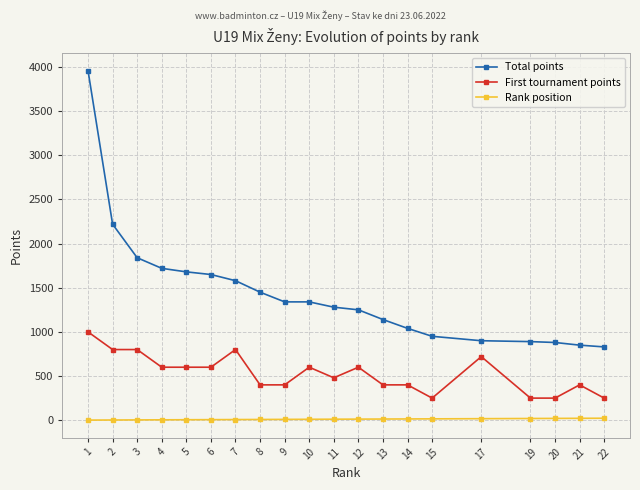

Which series has the largest total across all categories?

Total points